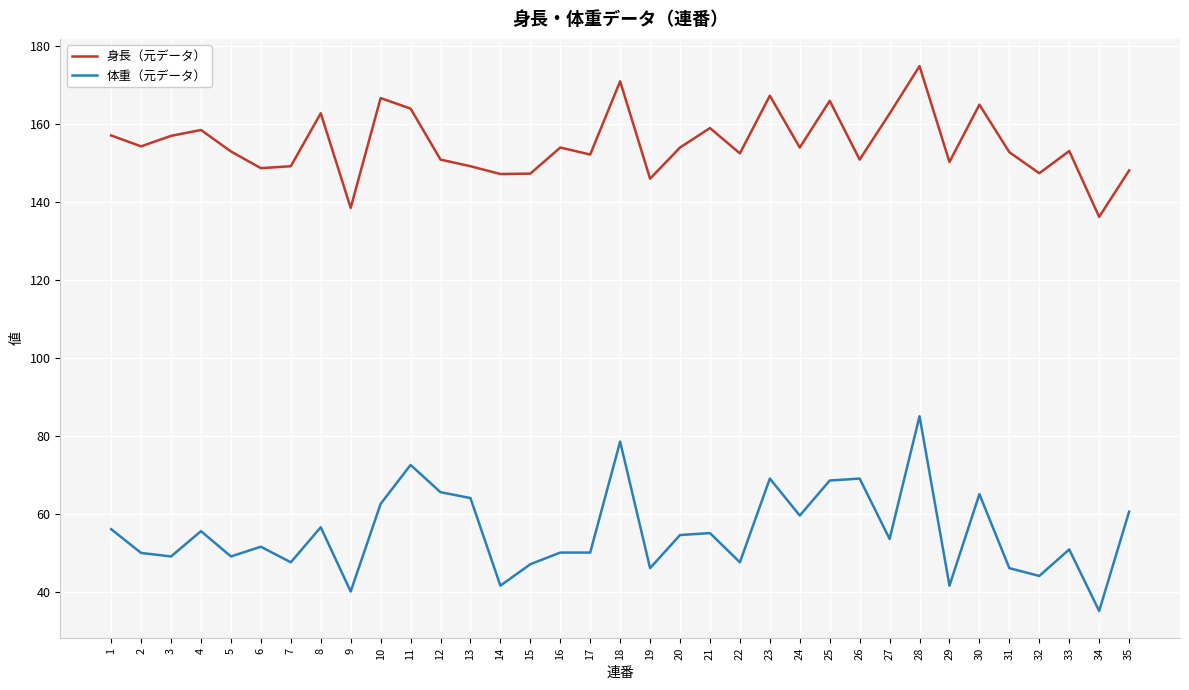

What is the difference between the second highest and minimum values in the 体重（元データ） series?

43.5